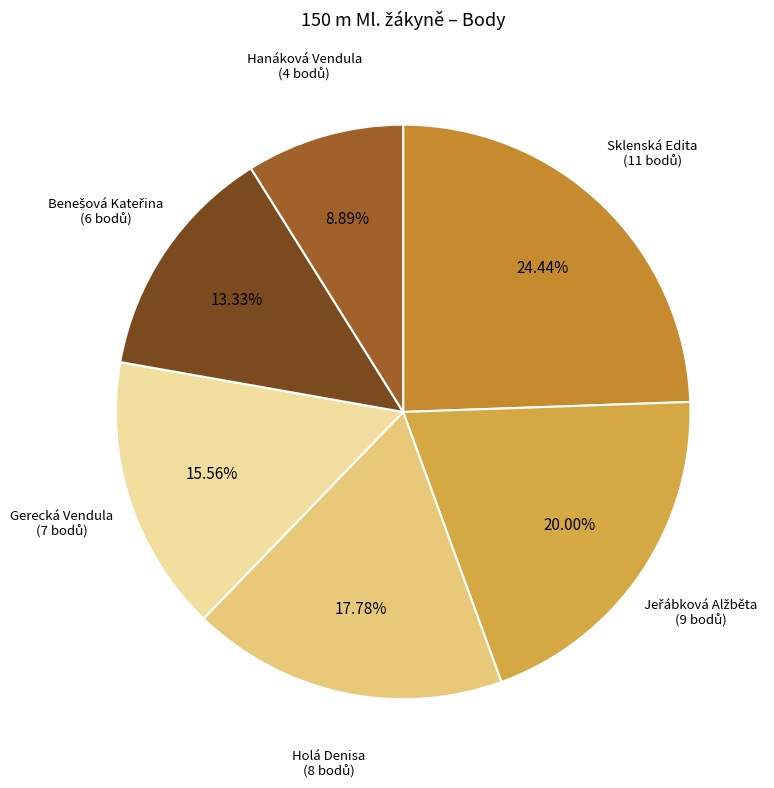

Is Sklenská Edita the majority of the pie?

No